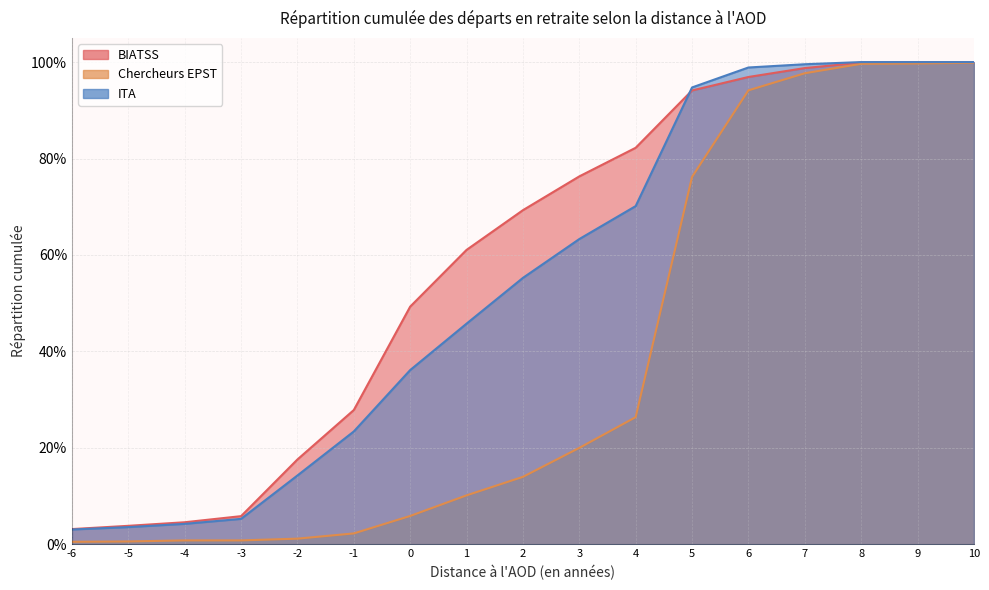

Reading left to right, list all the values displayed in this chart.

BIATSS: 0.0	0.0	0.0	0.1	0.2	0.3	0.5	0.6	0.7	0.8	0.8	0.9	1.0	1.0	1.0	1.0	1.0
Chercheurs EPST: 0.0	0.0	0.0	0.0	0.0	0.0	0.1	0.1	0.1	0.2	0.3	0.8	0.9	1.0	1.0	1.0	1.0
ITA: 0.0	0.0	0.0	0.1	0.1	0.2	0.4	0.5	0.6	0.6	0.7	0.9	1.0	1.0	1.0	1.0	1.0